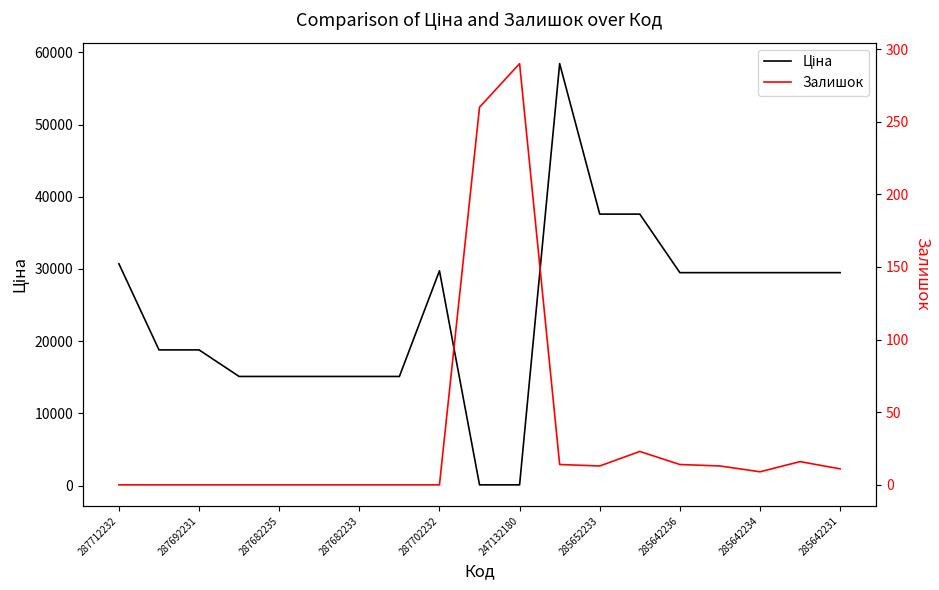

Reading left to right, extract all data points from this chart.

Ціна: 30717.1	18796.8	18796.8	15120.0	15120.0	15120.0	15120.0	15120.0	29747.2	114.1	114.1	58426.5	37593.6	37593.6	29491.5	29491.5	29491.5	29491.5	29491.5
Залишок: 0.0	0.0	0.0	0.0	0.0	0.0	0.0	0.0	0.0	260.0	290.0	14.0	13.0	23.0	14.0	13.0	9.0	16.0	11.0